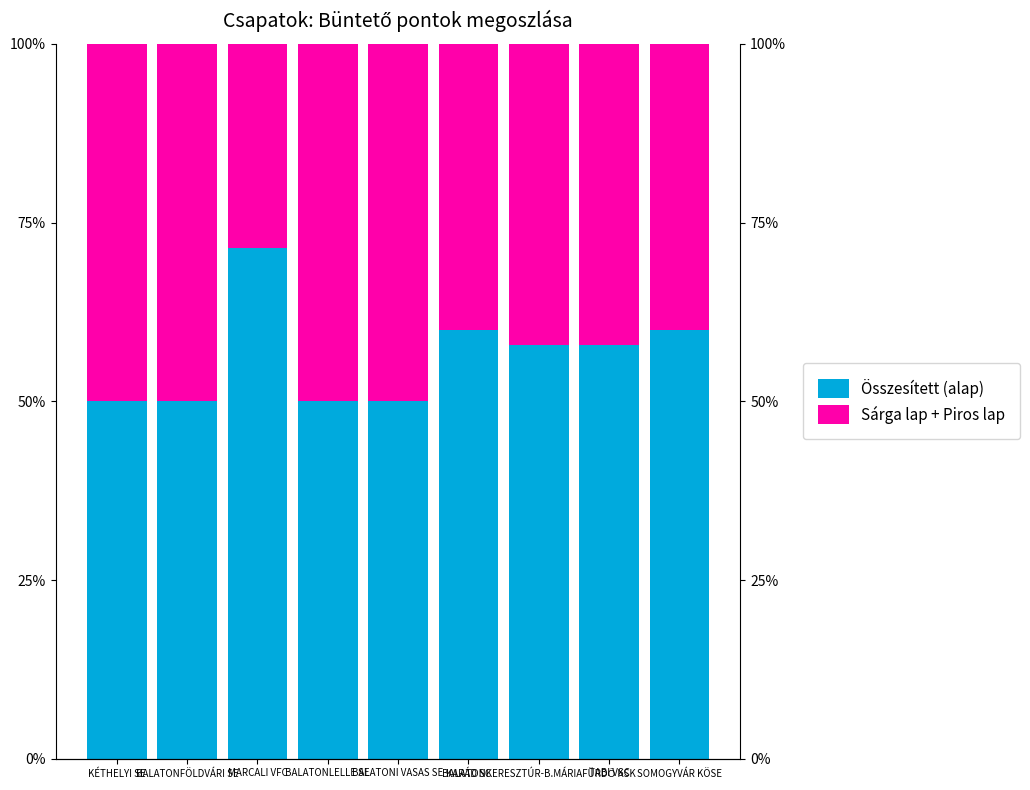

What is the value of the Sárga lap + Piros lap bar at the 8th from the left?

42.1